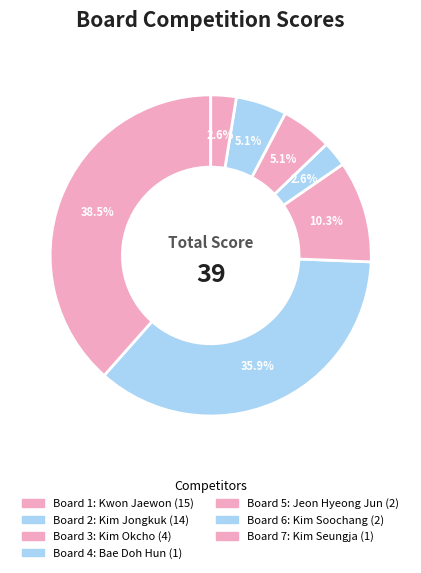

What is the largest slice in the pie chart?

1